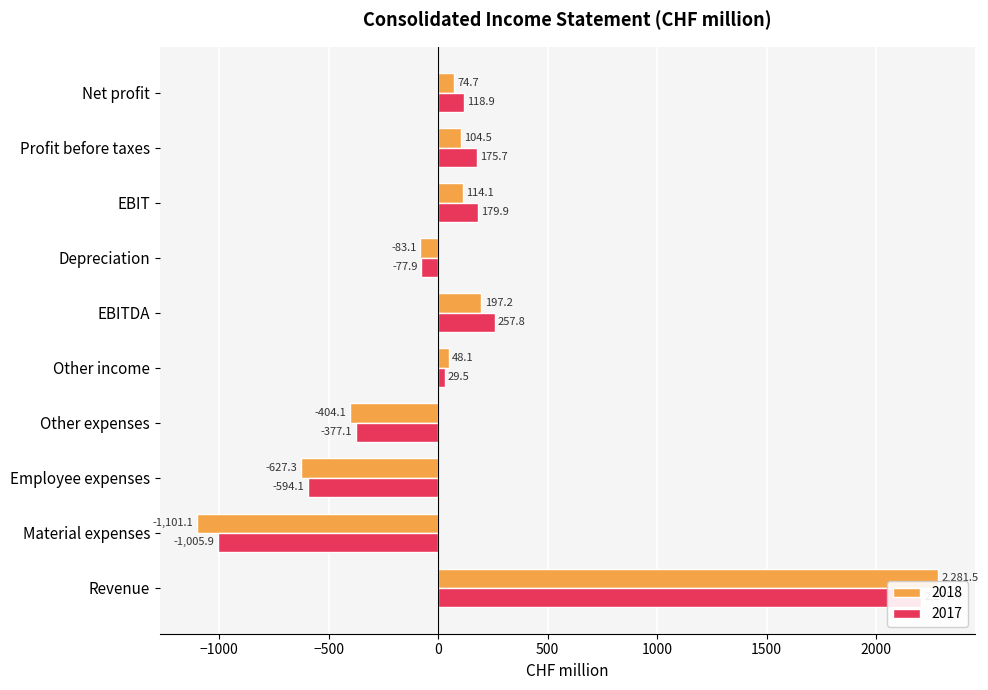

At which category does the chart reach its peak across all series?

Revenue